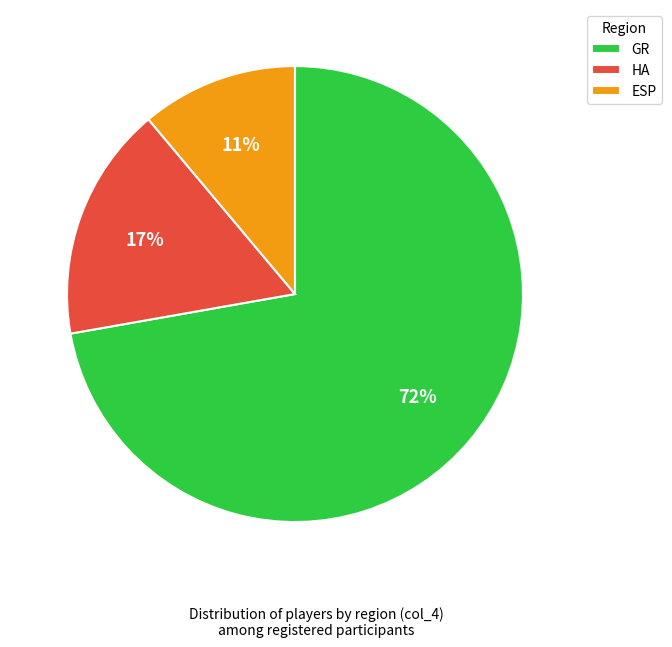

The HA slice represents 17% of the pie. True or false?

True